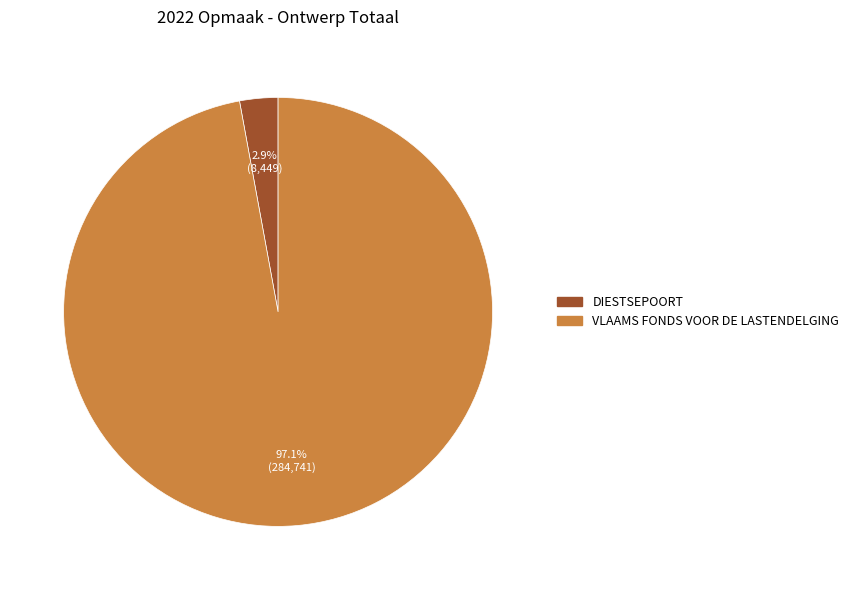

To the nearest percent, what portion does DIESTSEPOORT represent?

3%